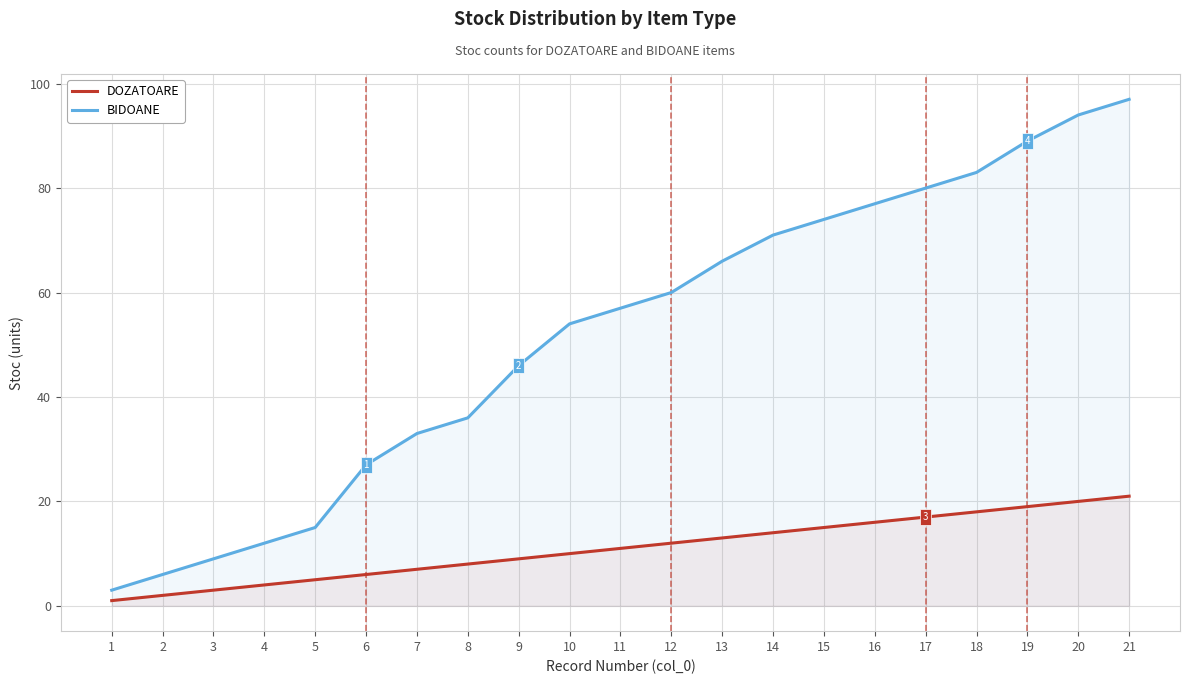

What is the minimum value shown in the chart?

1